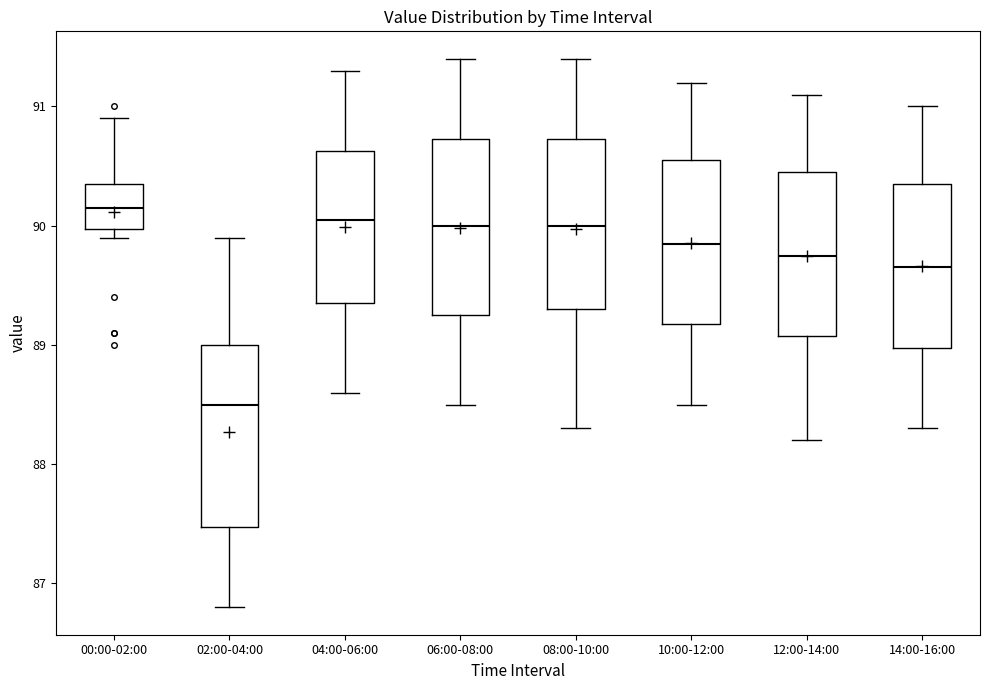

Where does the upper whisker of the box for 08:00-10:00 end on the y-axis? The values are not printed on the chart, so give them approximately, as read against the axis.

91.4